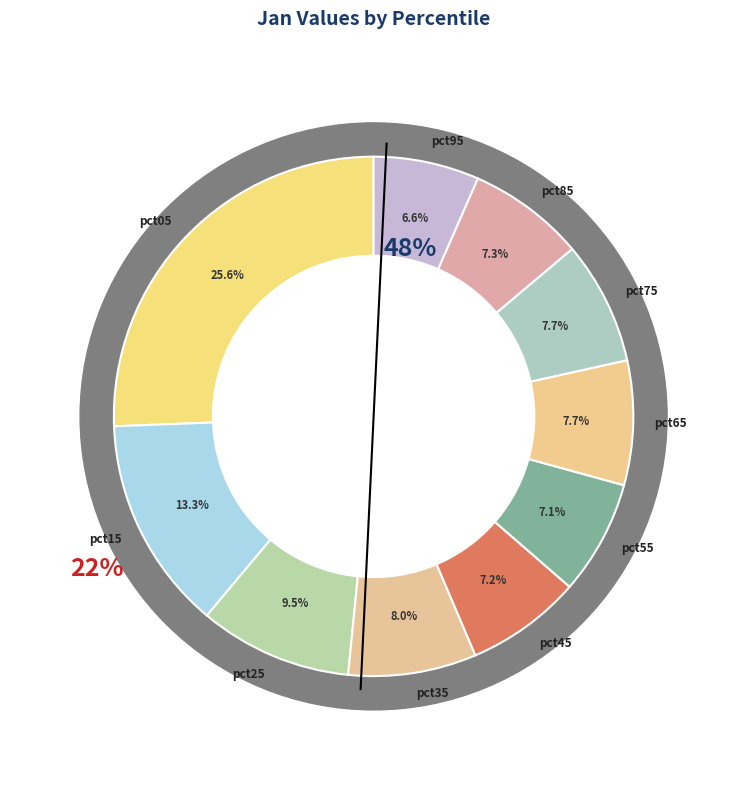

The pct45 slice represents 7% of the pie. True or false?

True